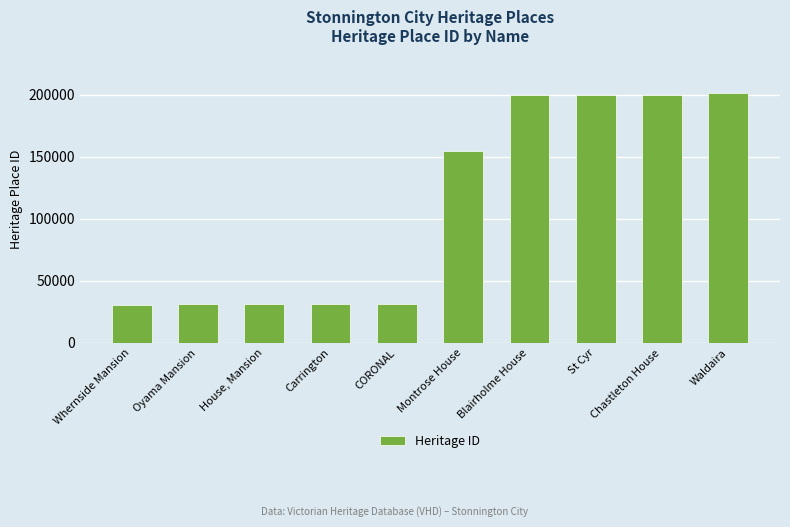

What is the difference between the maximum and minimum values?

170871